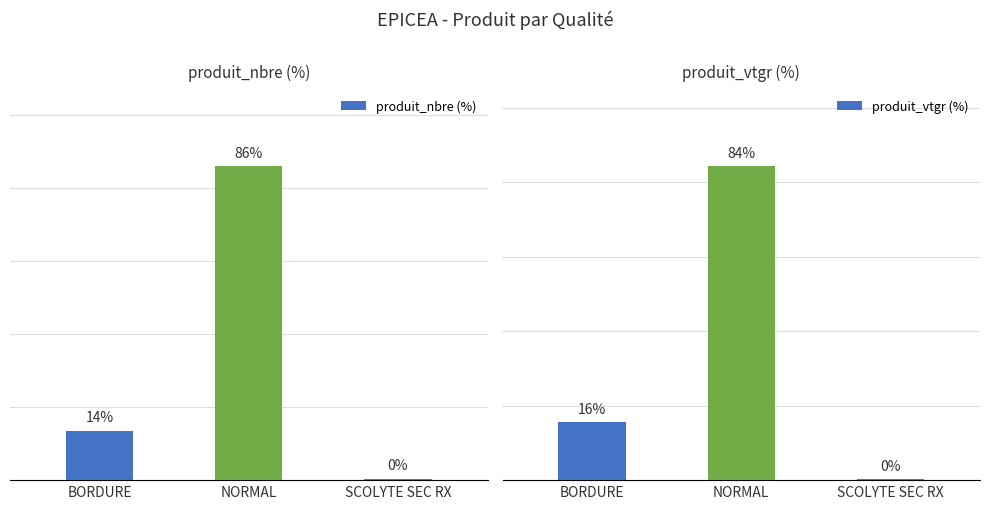

Are the bars horizontal?

No